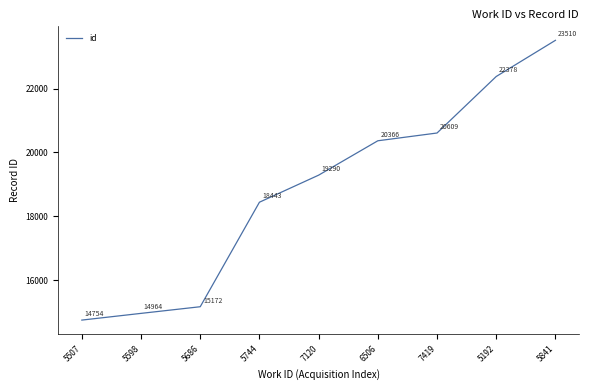

Which label corresponds to the smallest value in the chart?

5507